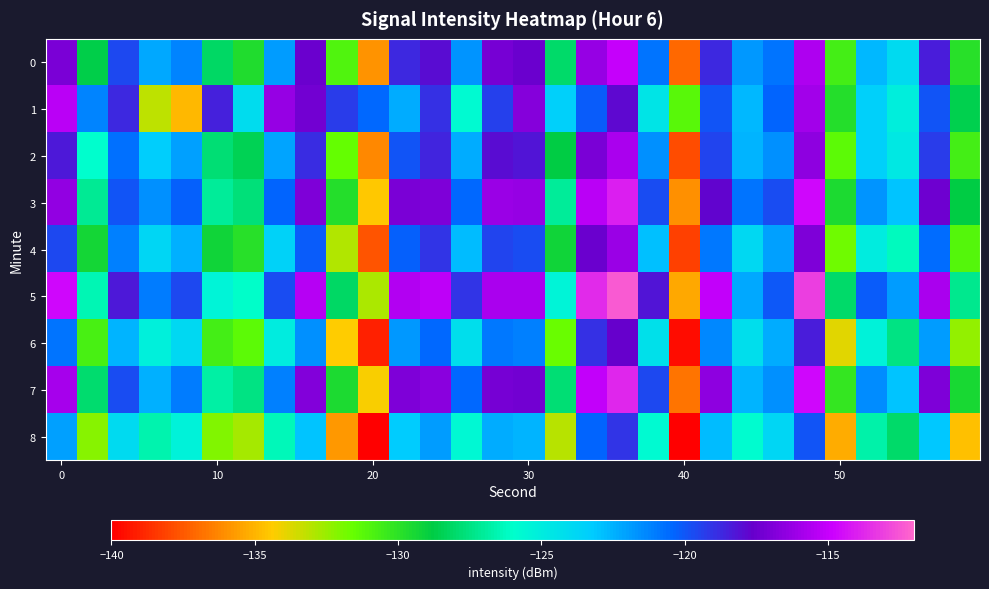

How many distinct data groups are displayed?

9